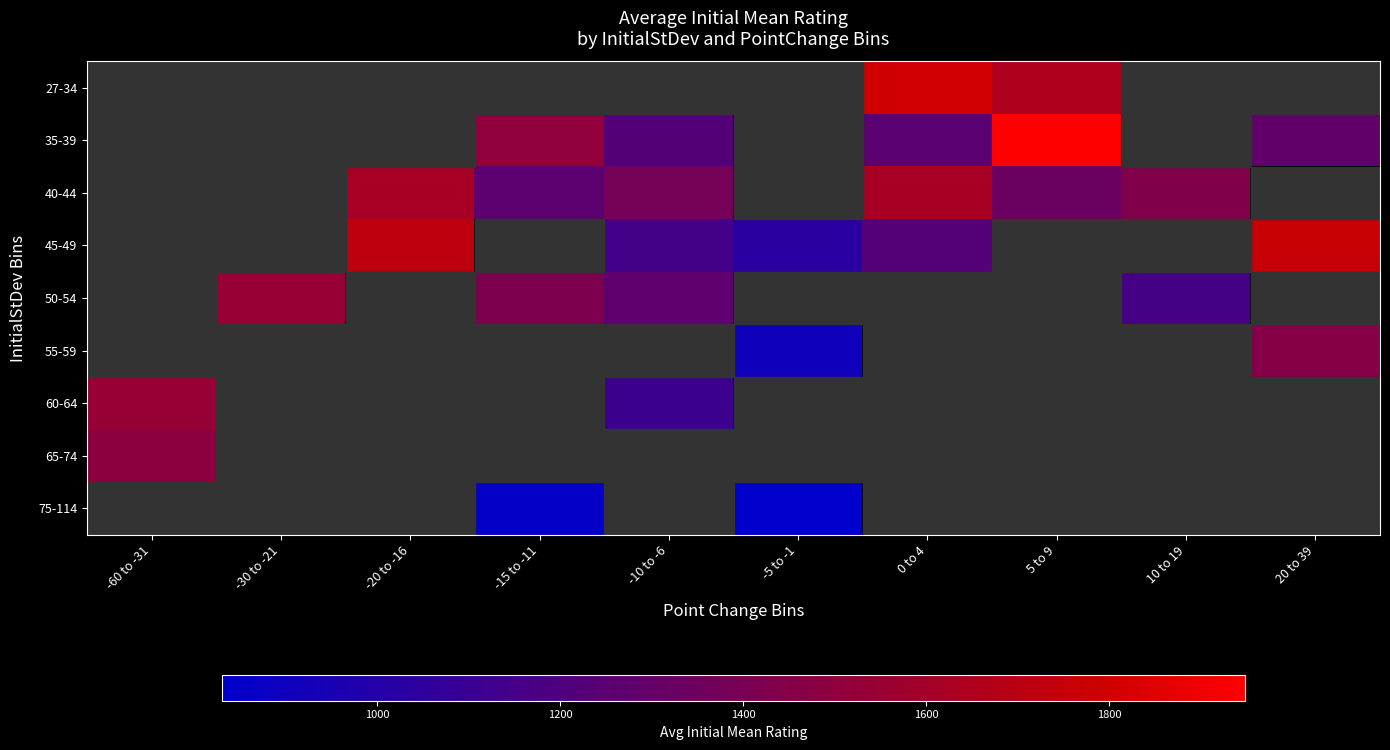

Is the value of 55-59 at 0 to 4 greater than the value of 75-114 at 0 to 4?

No